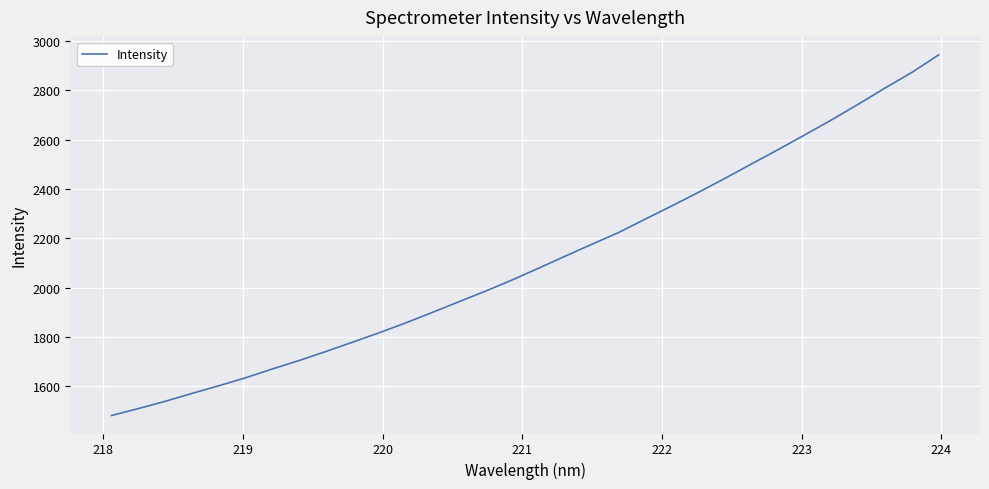

What is the maximum value shown in the chart?

2944.2